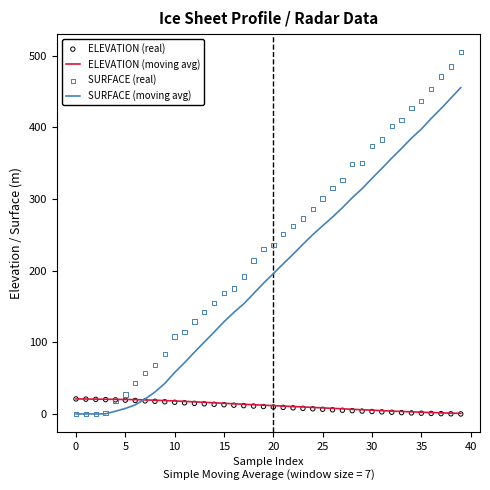

Which series contains the highest Y value?

SURFACE (real)